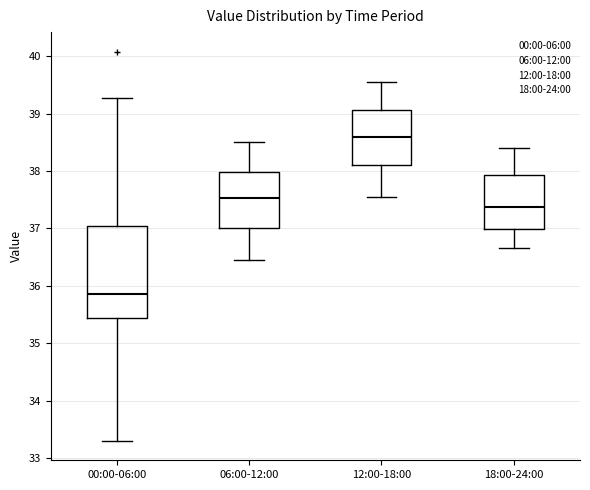

Reading left to right, read every box against the y-axis: the position of its median line, the range the box covers, and the ends of its whiskers. The values are not printed on the chart, so give them approximately, as read against the axis.

00:00-06:00: median 35.9, box 35.4 to 37.0, whiskers 33.3 to 39.3
06:00-12:00: median 37.5, box 37.0 to 38.0, whiskers 36.5 to 38.5
12:00-18:00: median 38.6, box 38.1 to 39.1, whiskers 37.6 to 39.6
18:00-24:00: median 37.4, box 37.0 to 37.9, whiskers 36.7 to 38.4